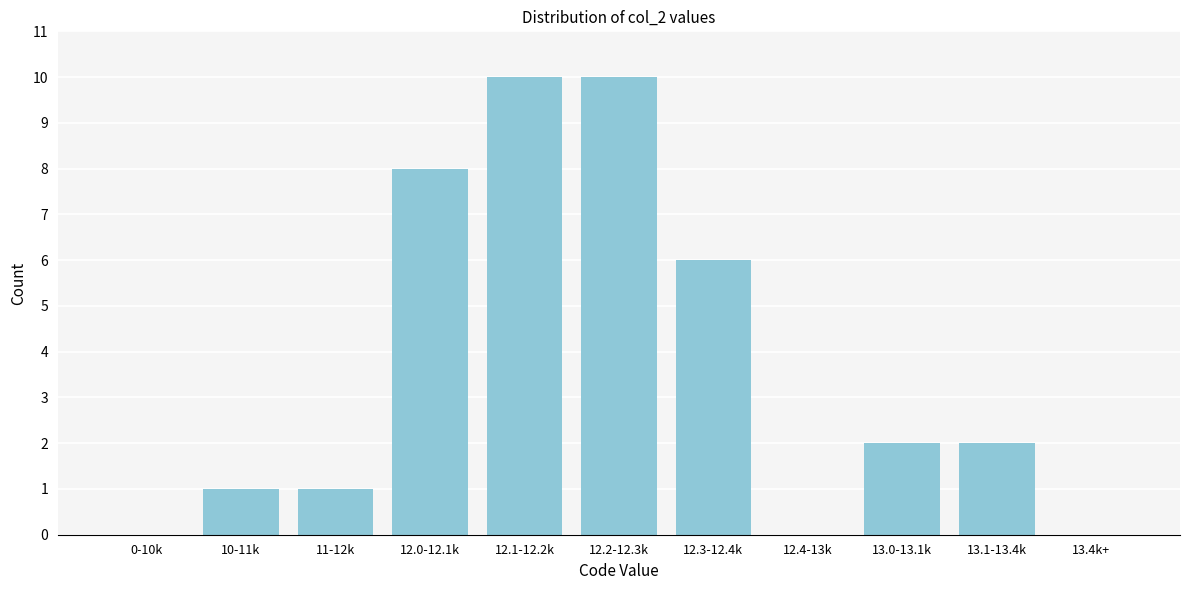

Reading left to right, what are all the values shown in this chart?

0-10k=0	10-11k=1	11-12k=1	12.0-12.1k=8	12.1-12.2k=10	12.2-12.3k=10	12.3-12.4k=6	12.4-13k=0	13.0-13.1k=2	13.1-13.4k=2	13.4k+=0